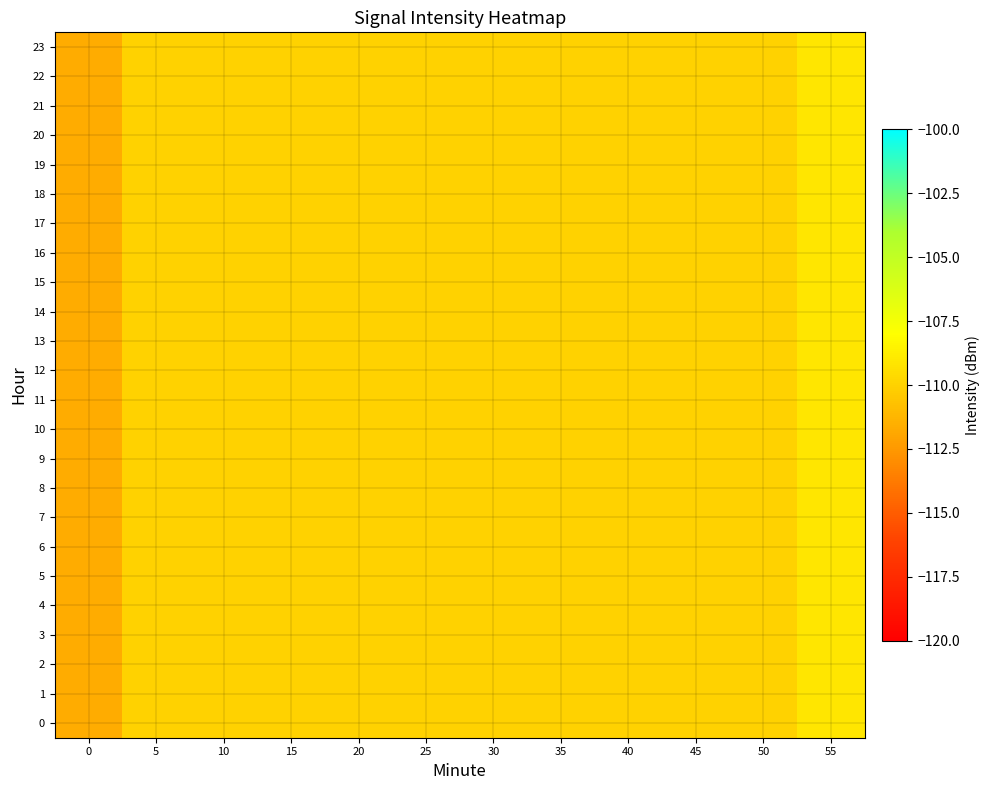

Between 45 and 25, which is larger?

45